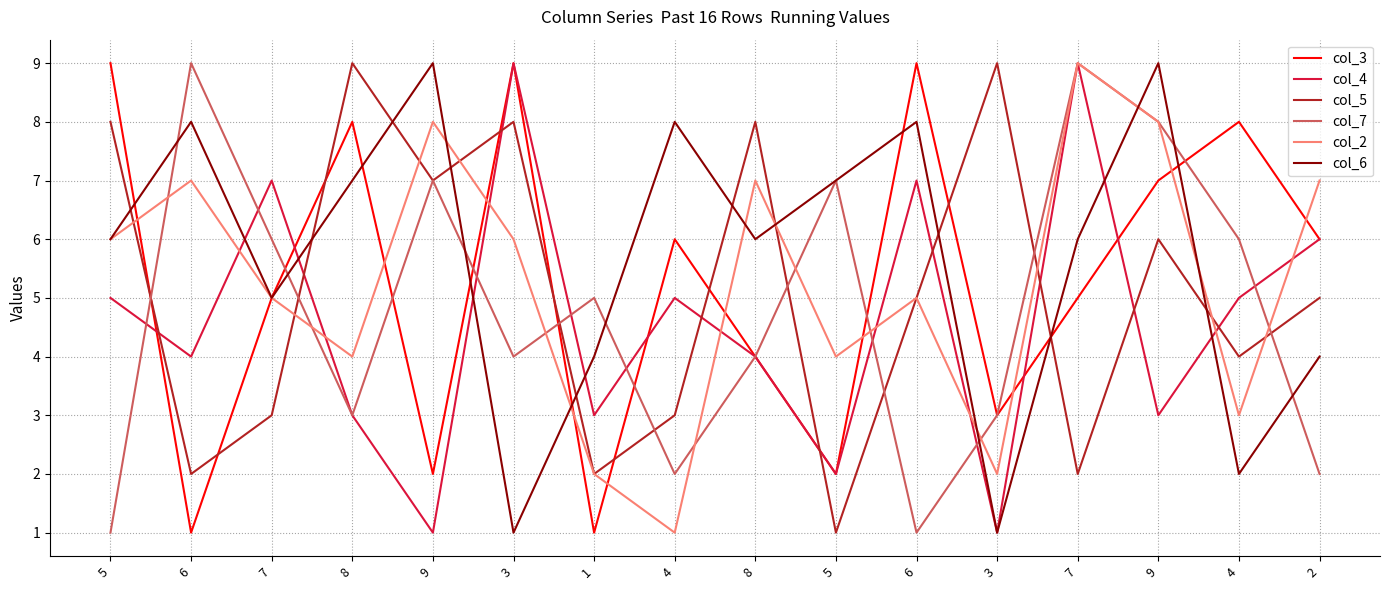

List the labels in order of col_2 value, smallest first.

4, 1, 3, 4, 8, 5, 7, 6, 5, 3, 6, 8, 2, 9, 9, 7